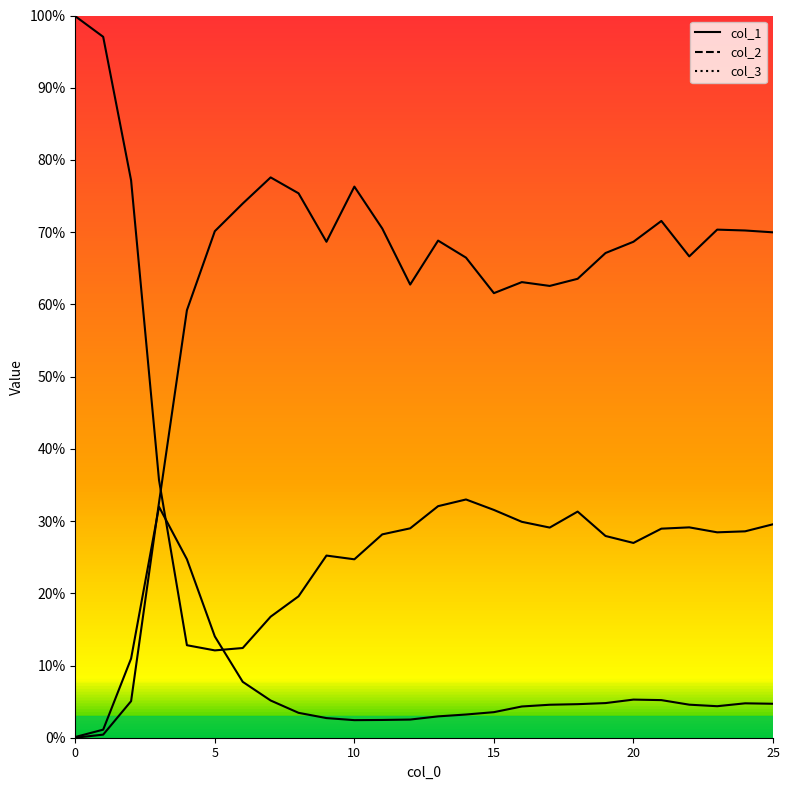

Where do col_3 and col_1 first cross each other?

3 and 4